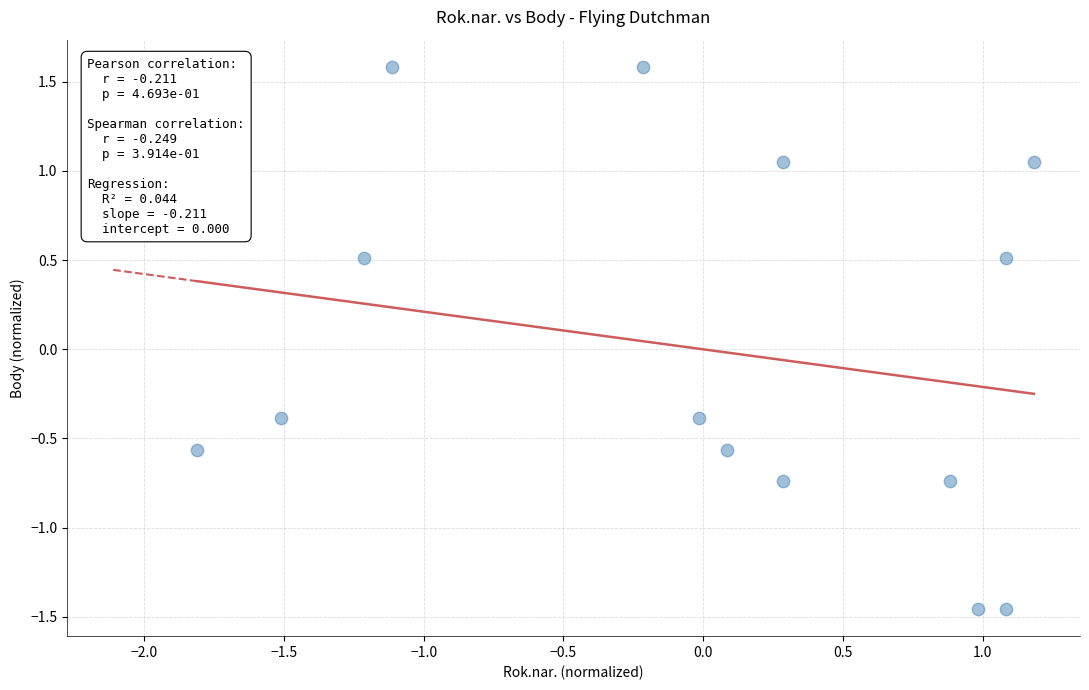

What is the range of Y values (max minus min)?

3.0